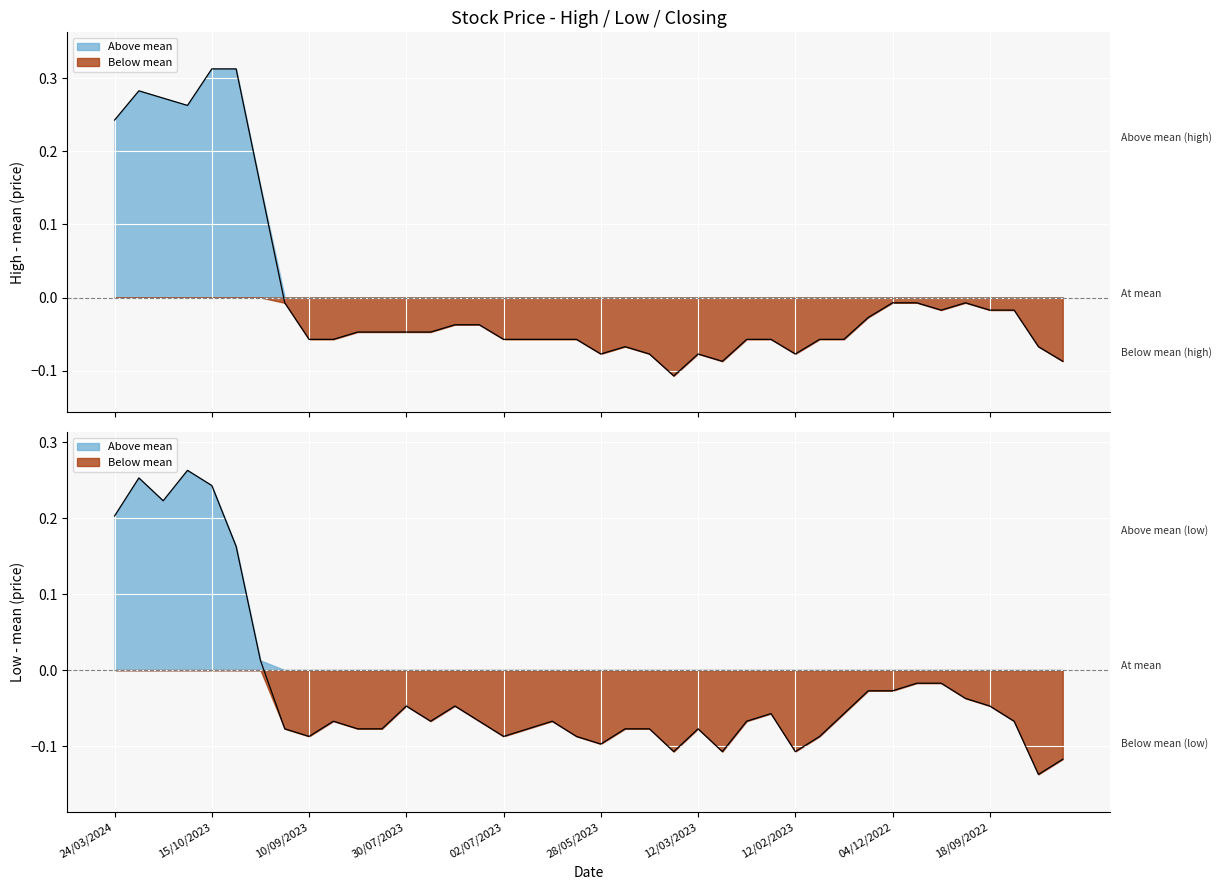

True or false: High deviation and Low deviation cross at least once.

False